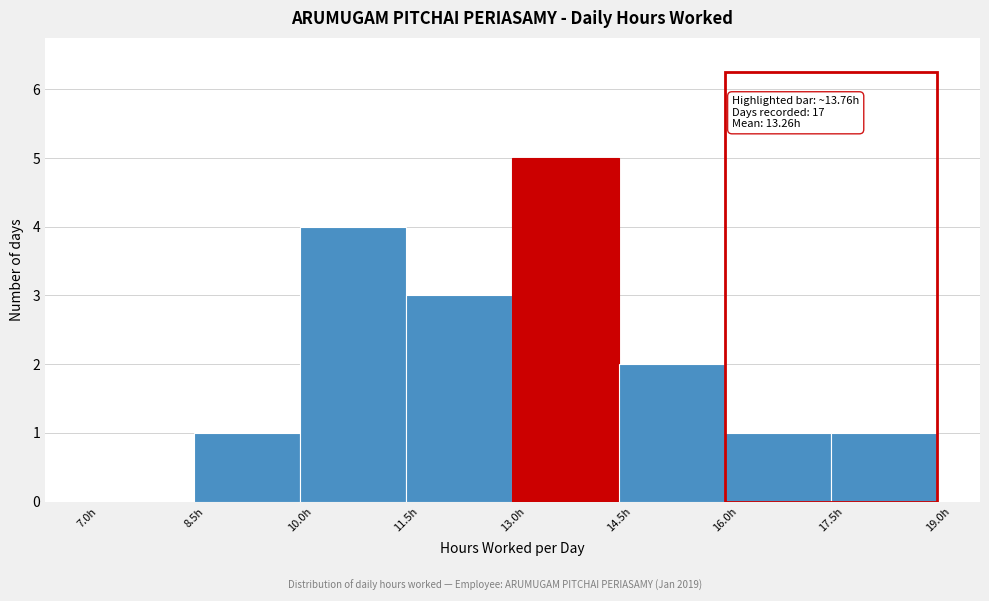

Which range on the x-axis has the tallest bar?

13.0 to 14.5